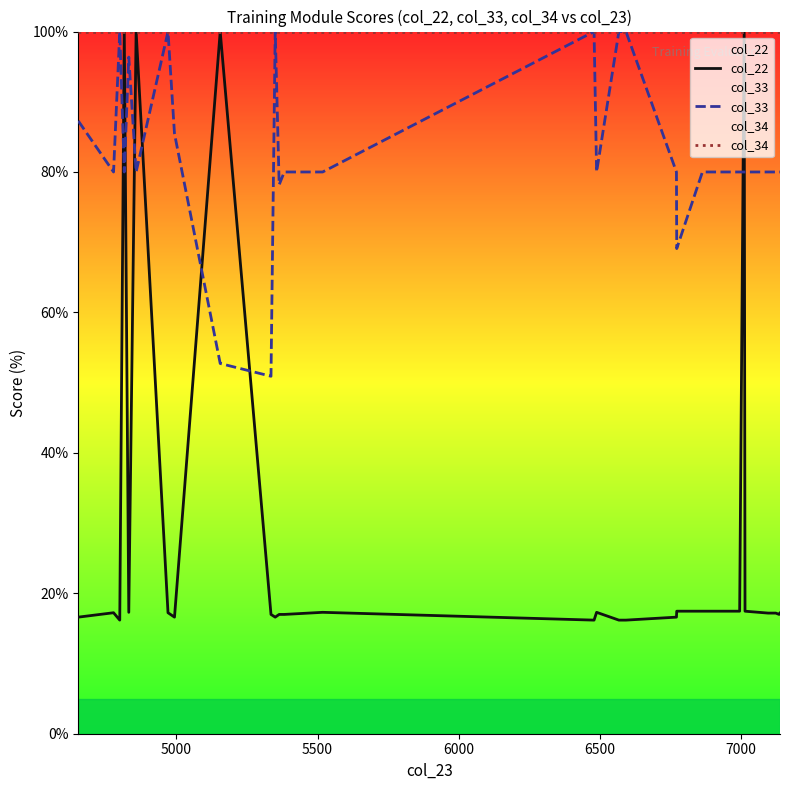

How many lines are shown in the chart?

3